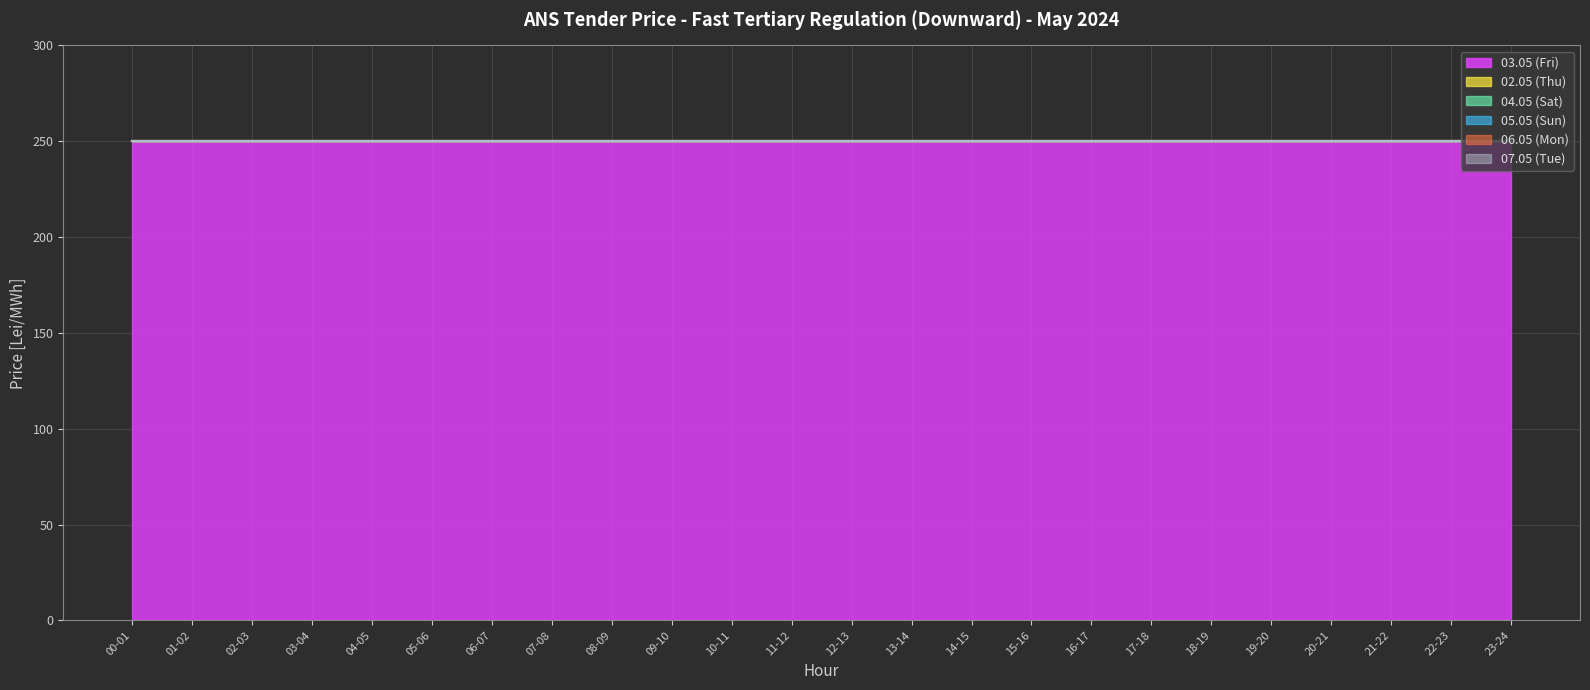

True or false: 02.05 (Thu) has more than 2 interior local peaks.

False